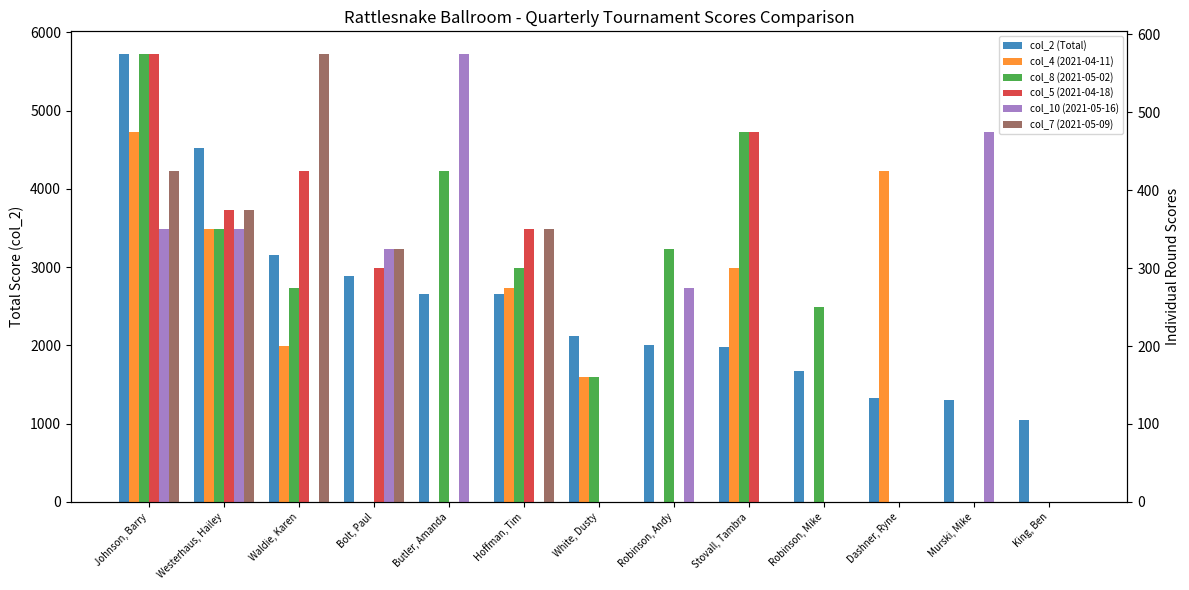

What position from the right is King, Ben?

1